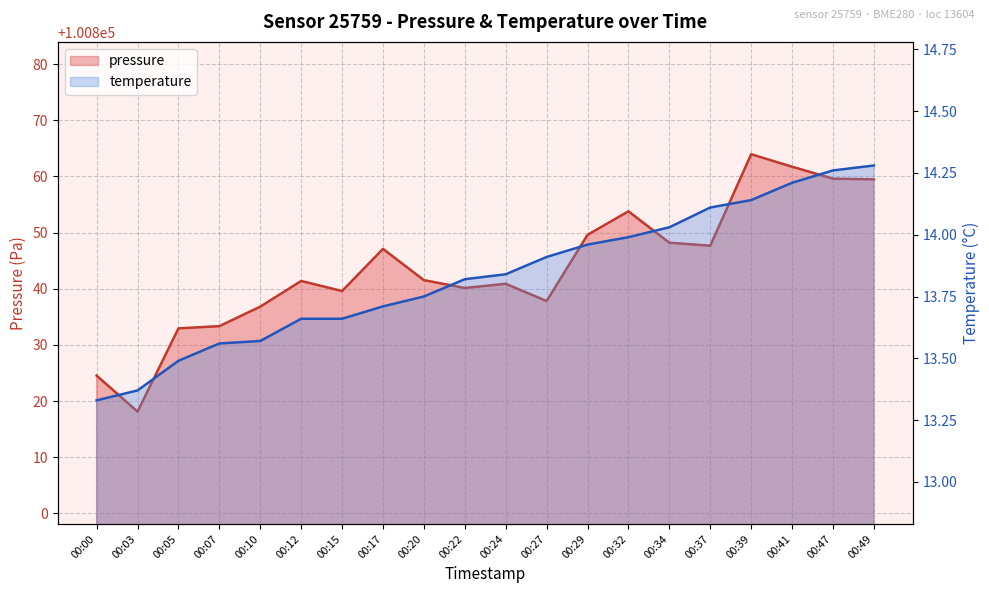

How many data points in pressure are above 100841?

11